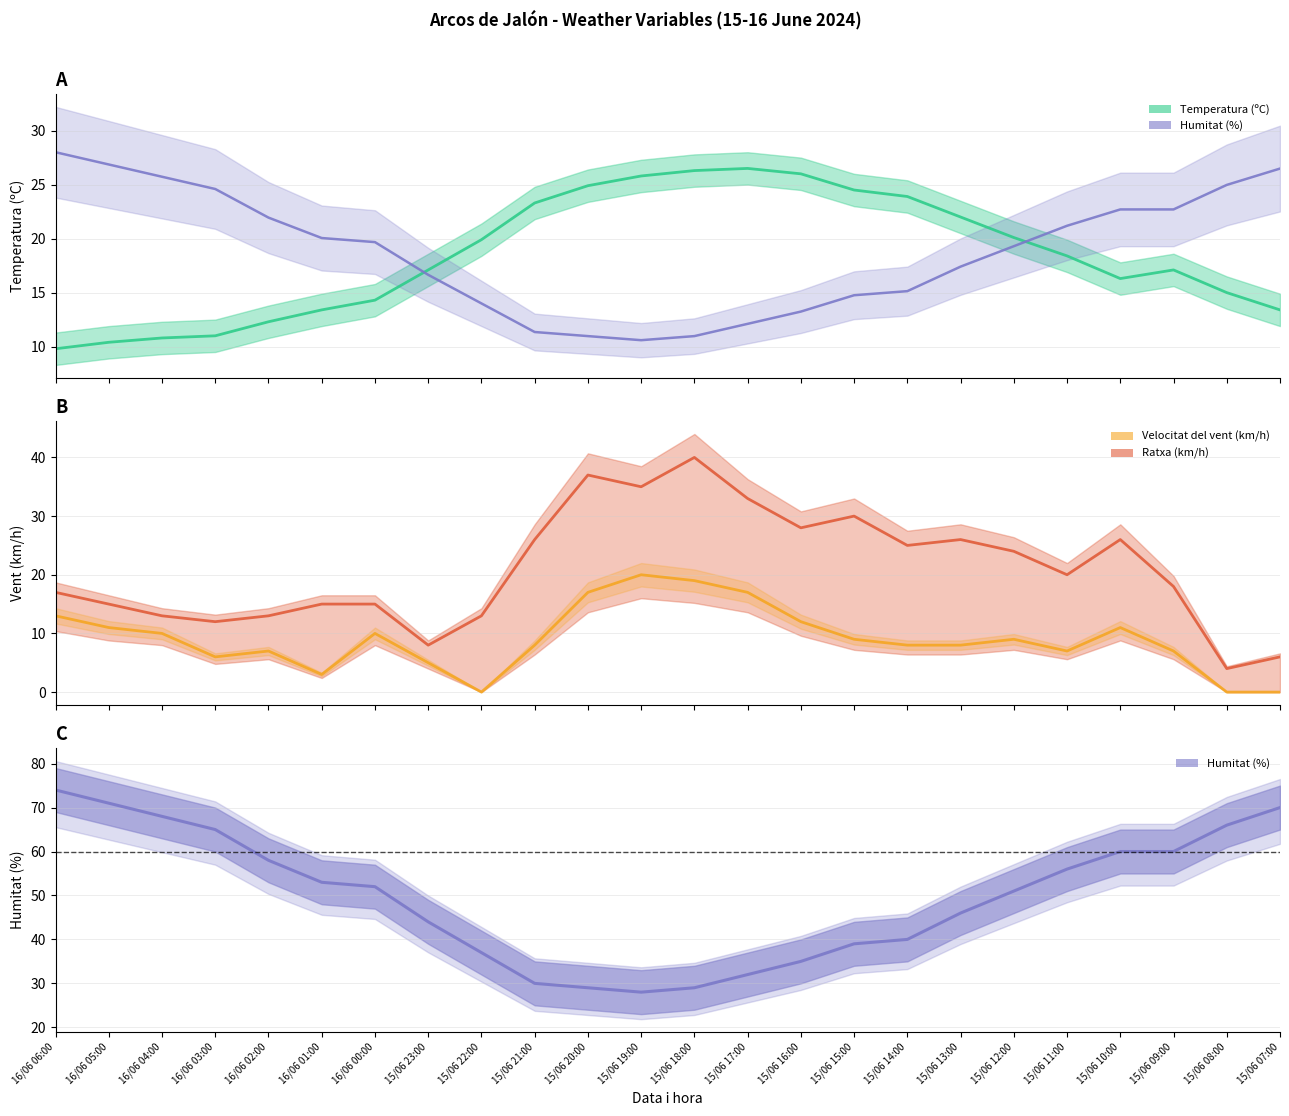

Read the Velocitat del vent (km/h) value at 15/06 21:00.

8.0